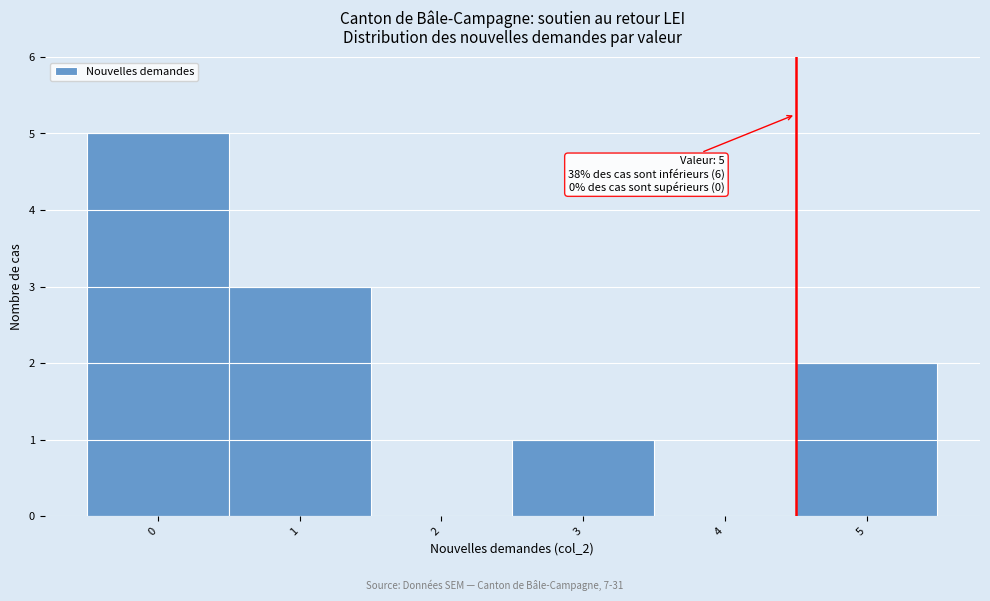

Reading right to left, what are all the values shown in this chart?

5=2	4=0	3=1	2=0	1=3	0=5